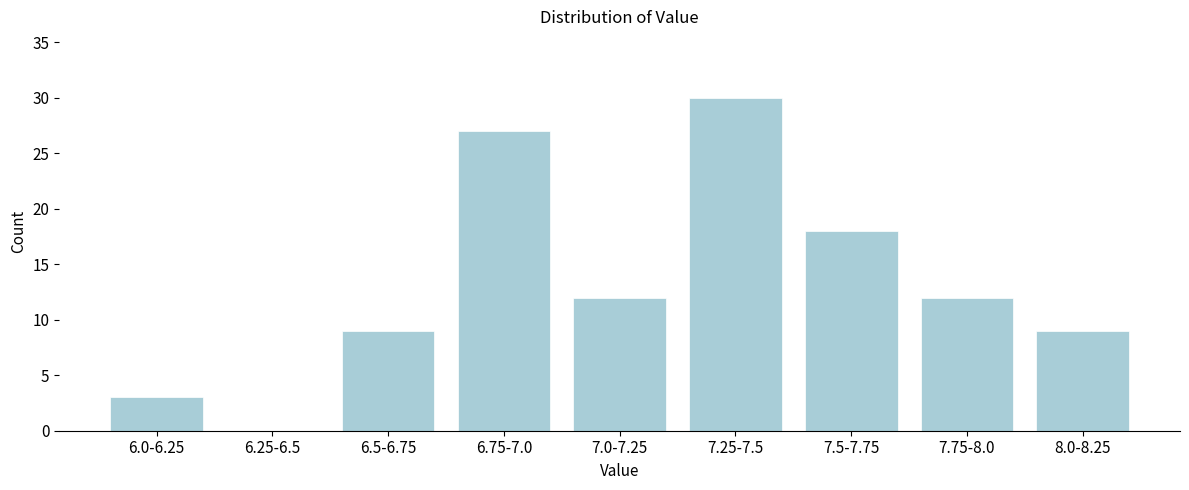

Reading right to left, transcribe all the data shown in this chart.

8.0-8.25=9	7.75-8.0=12	7.5-7.75=18	7.25-7.5=30	7.0-7.25=12	6.75-7.0=27	6.5-6.75=9	6.25-6.5=0	6.0-6.25=3